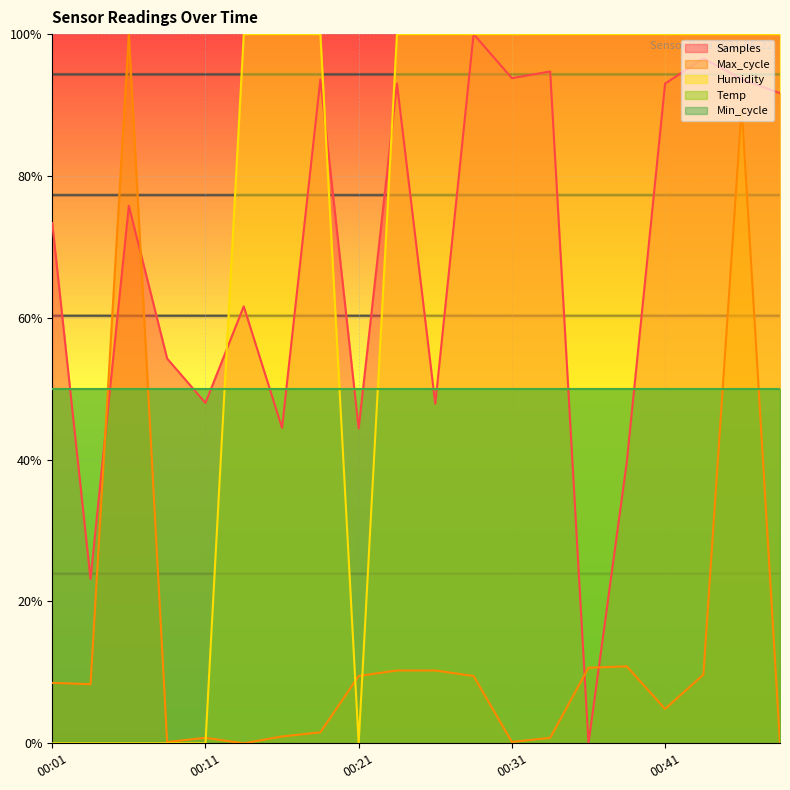

What is the approximate value of Humidity at 00:31?

1.0